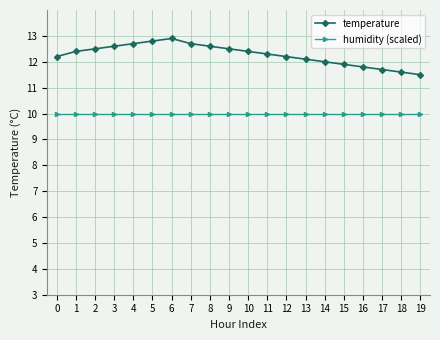

Which category has the highest value across all series?

6